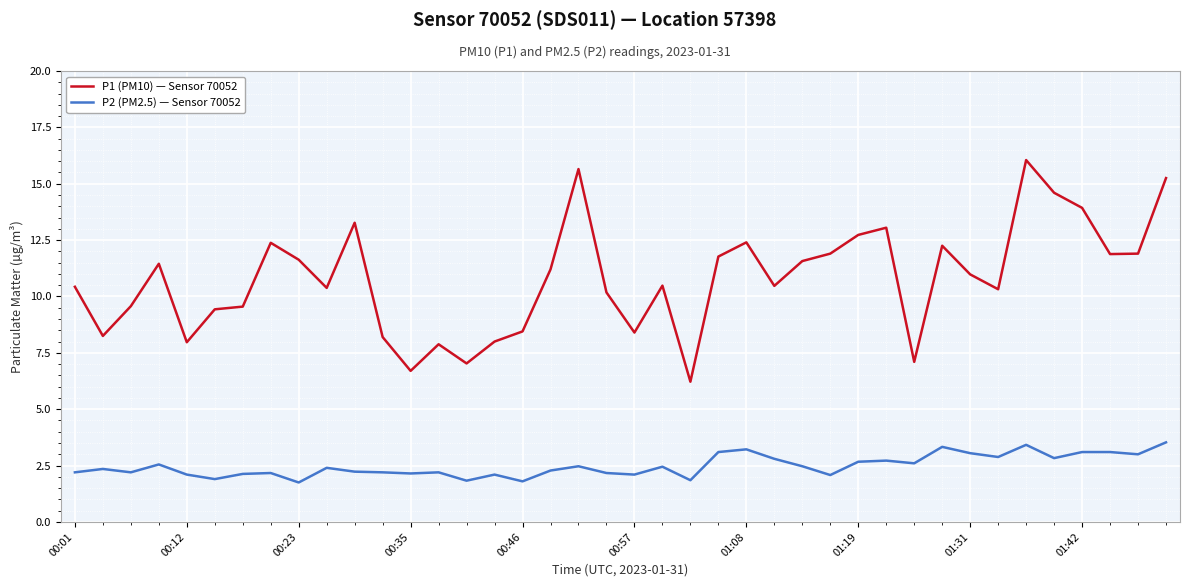

True or false: P1 (PM10) — Sensor 70052 and P2 (PM2.5) — Sensor 70052 cross at least once.

False